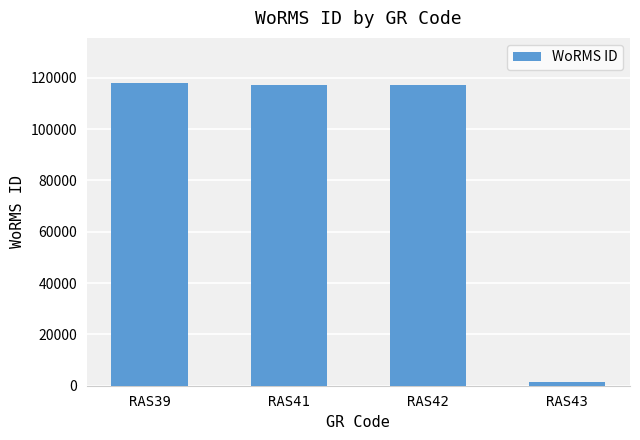

The chart shows a value of 117388 at RAS42. True or false?

True